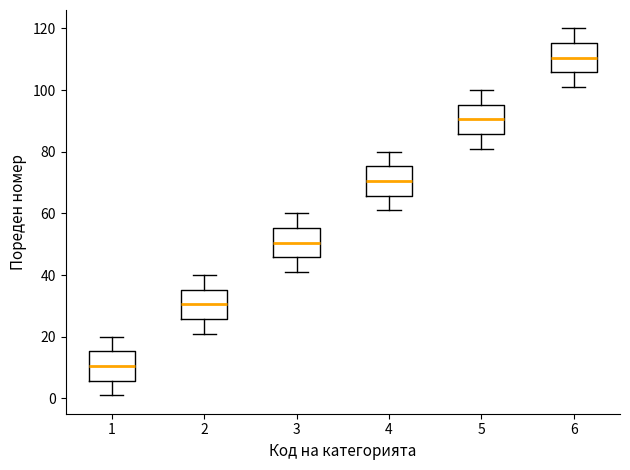

Reading left to right, read every box against the y-axis: the position of its median line, the range the box covers, and the ends of its whiskers. The values are not printed on the chart, so give them approximately, as read against the axis.

1: median 10, box 6 to 16, whiskers 2 to 20
2: median 30, box 26 to 36, whiskers 22 to 40
3: median 50, box 46 to 56, whiskers 42 to 60
4: median 70, box 66 to 76, whiskers 62 to 80
5: median 90, box 86 to 96, whiskers 82 to 100
6: median 110, box 106 to 116, whiskers 102 to 120